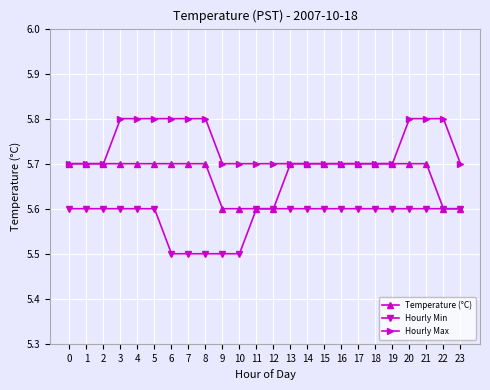

What is the difference between the maximum and second lowest values in the Hourly Max series?

0.1